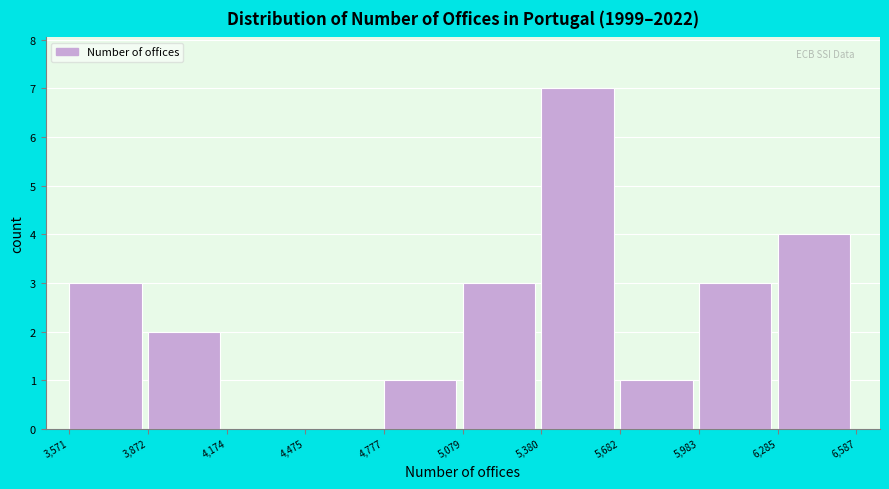

Reading left to right, list every bar in this chart as the range it spans on the x-axis followed by its height. The values are not printed on the chart, so give them approximately, as read against the axis.

3,571 to 3,872: 3
3,872 to 4,174: 2
4,174 to 4,475: 0
4,475 to 4,777: 0
4,777 to 5,079: 1
5,079 to 5,380: 3
5,380 to 5,682: 7
5,682 to 5,983: 1
5,983 to 6,285: 3
6,285 to 6,587: 4